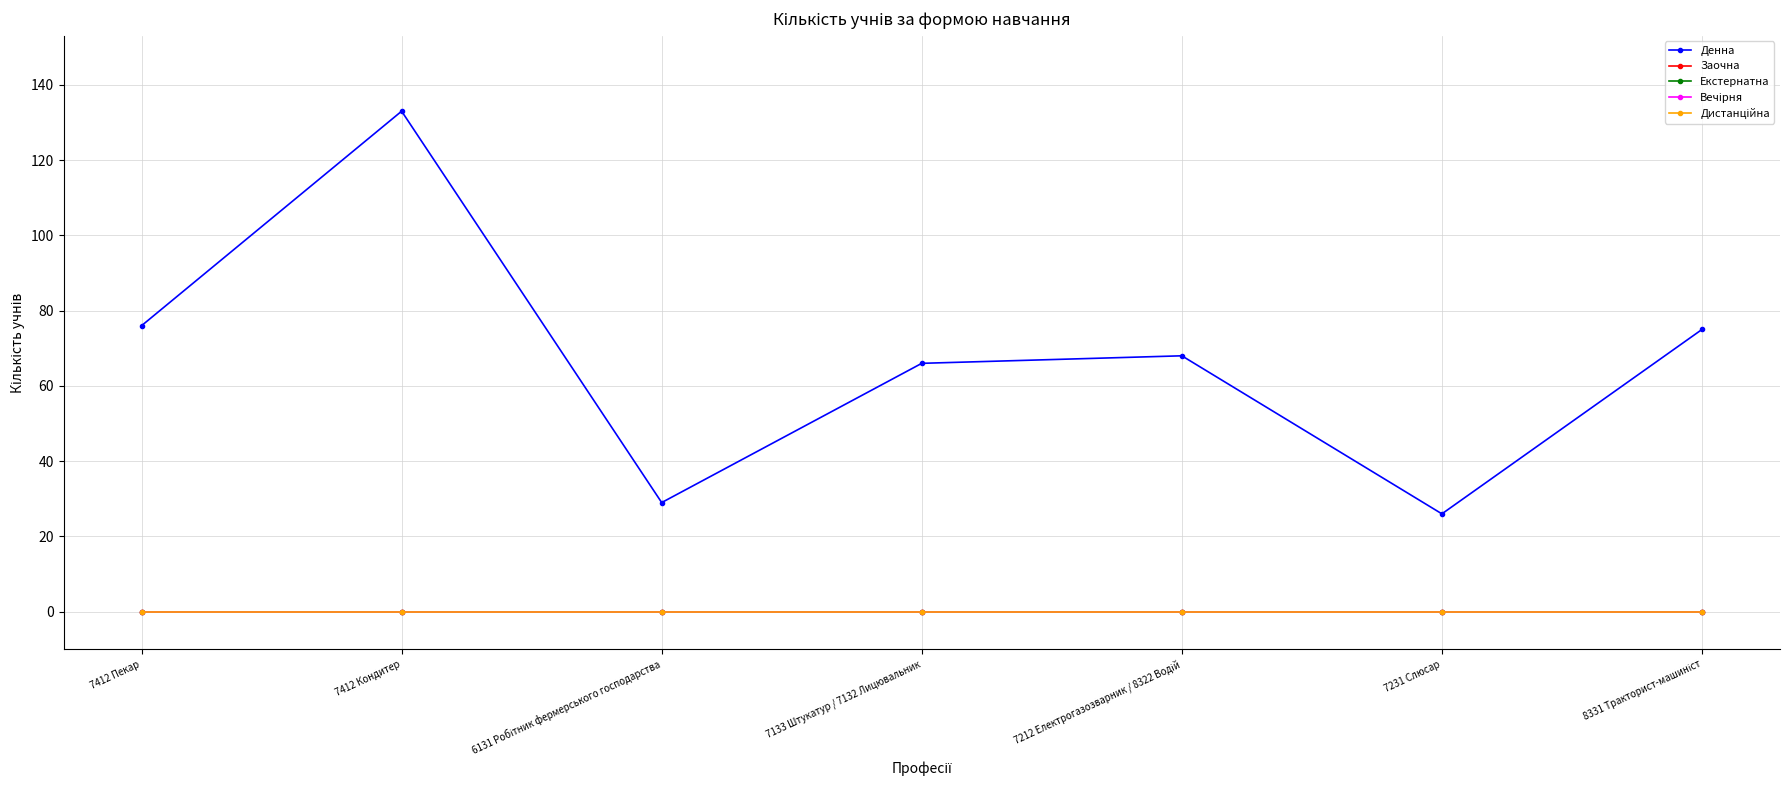

How many lines are shown in the chart?

5